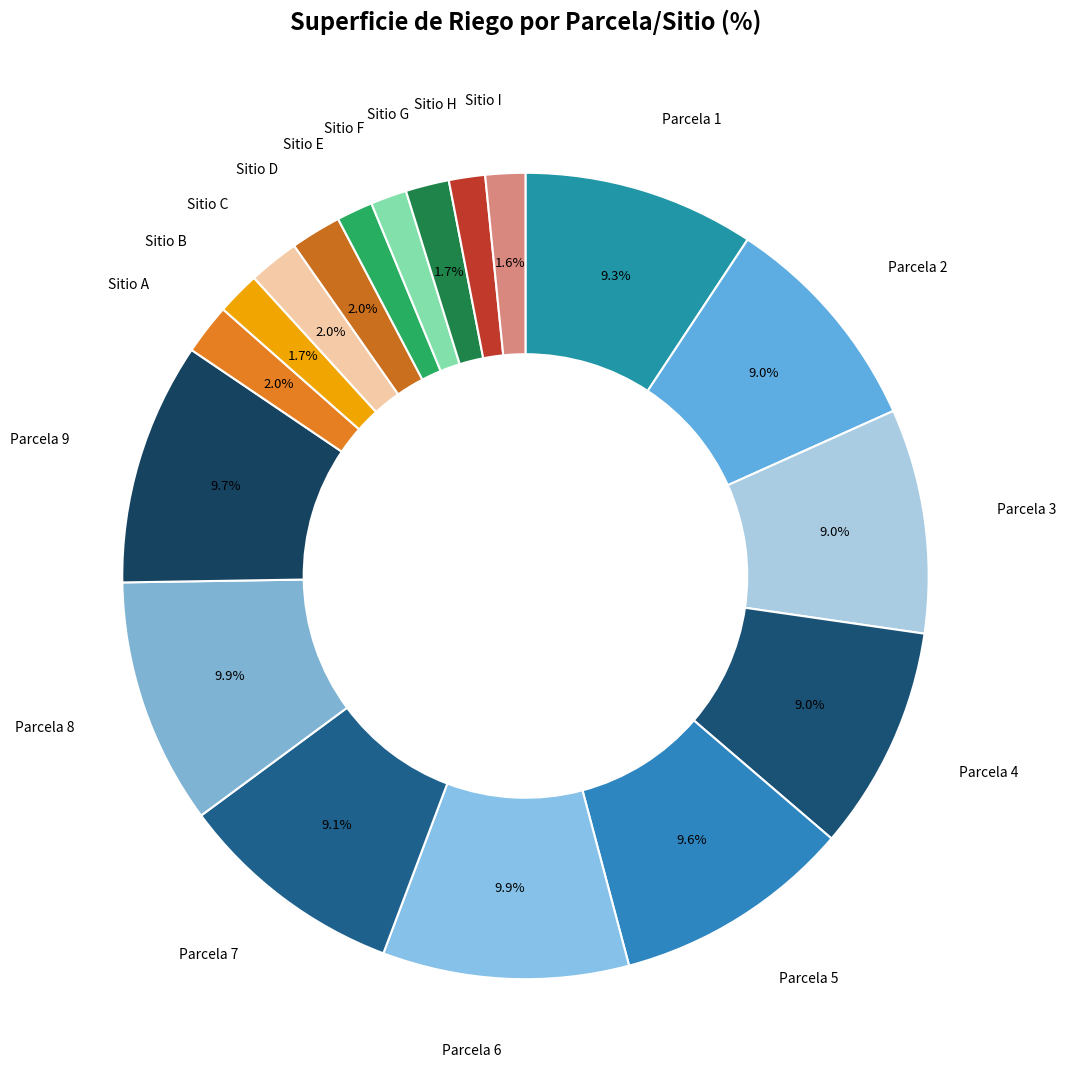

True or false: Sitio H accounts for 1% of the total.

True